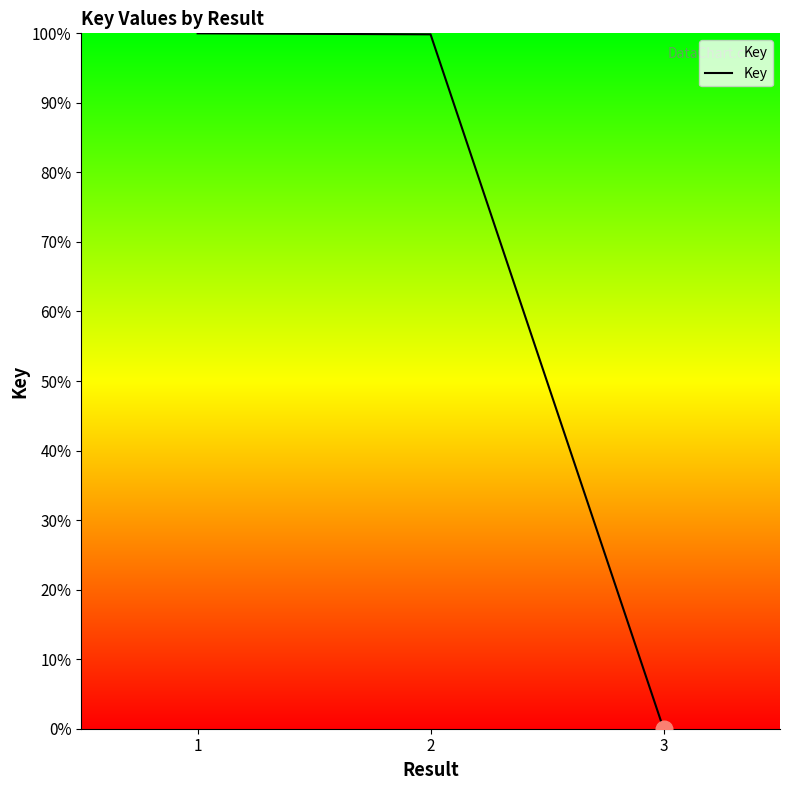

Which label corresponds to the smallest value in the chart?

3